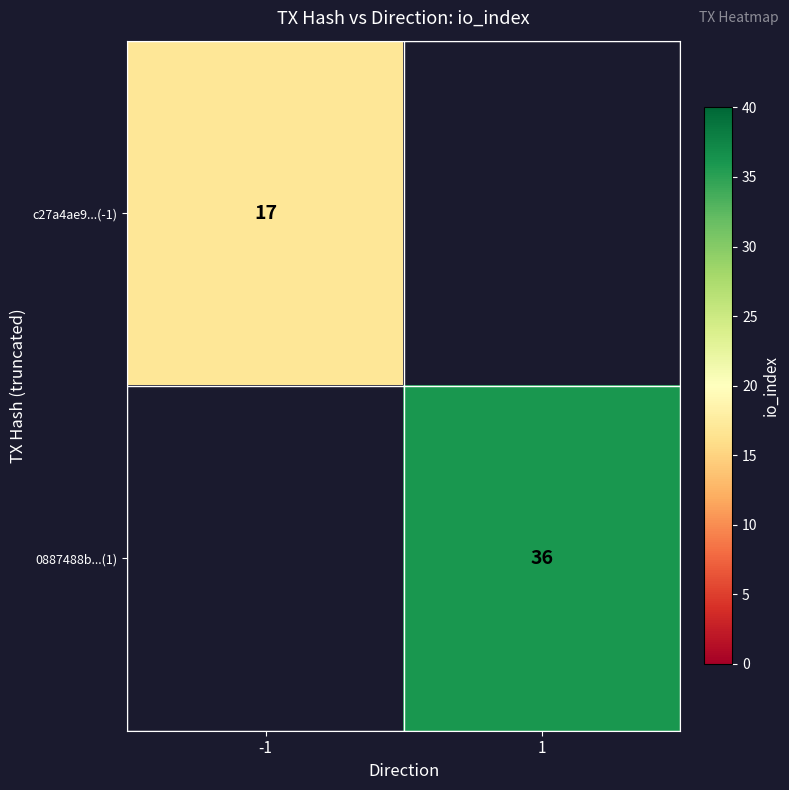

The value of 0887488b...(1) at 1 is 36. True or false?

True